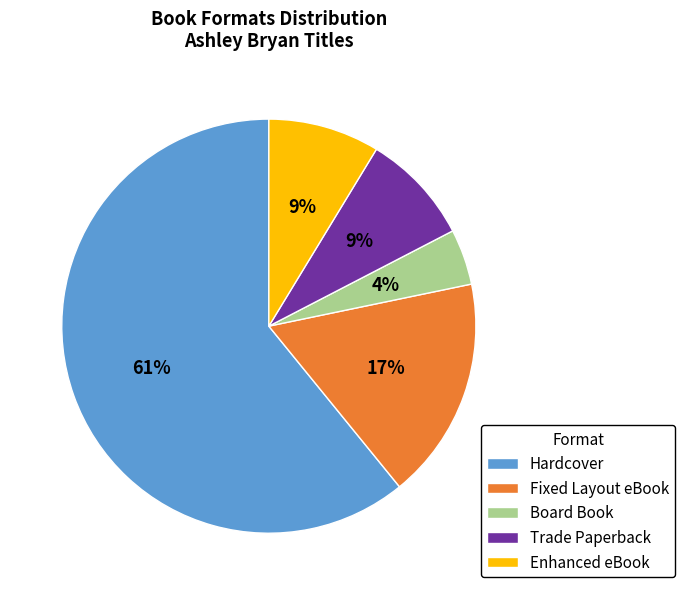

Do Enhanced eBook and Board Book together represent more than half of the pie?

No